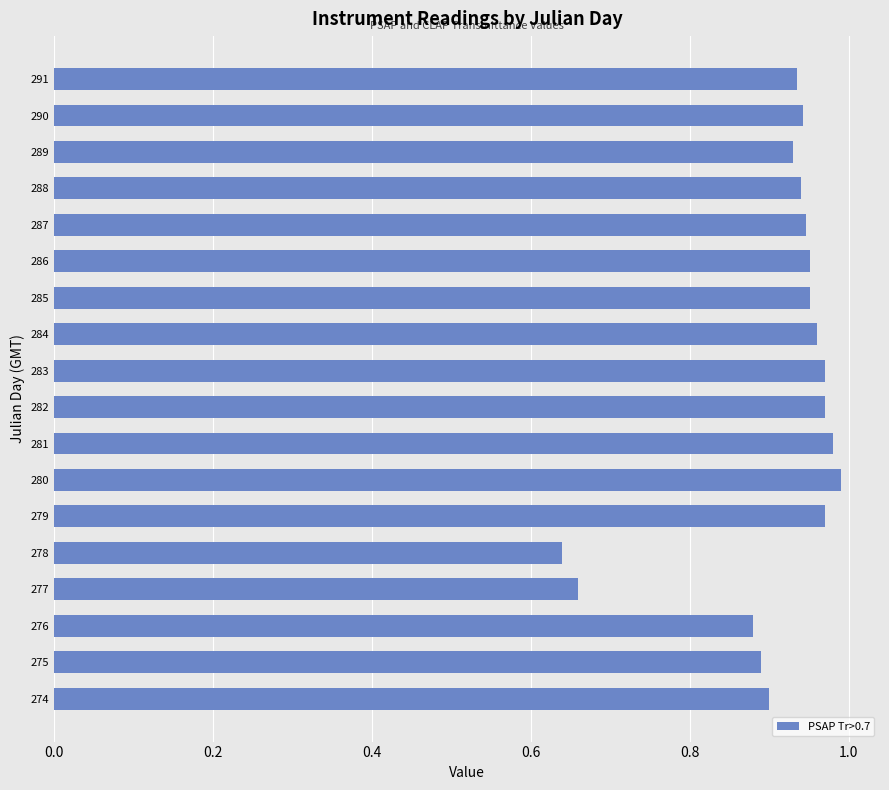

How many data points does each series have?

18